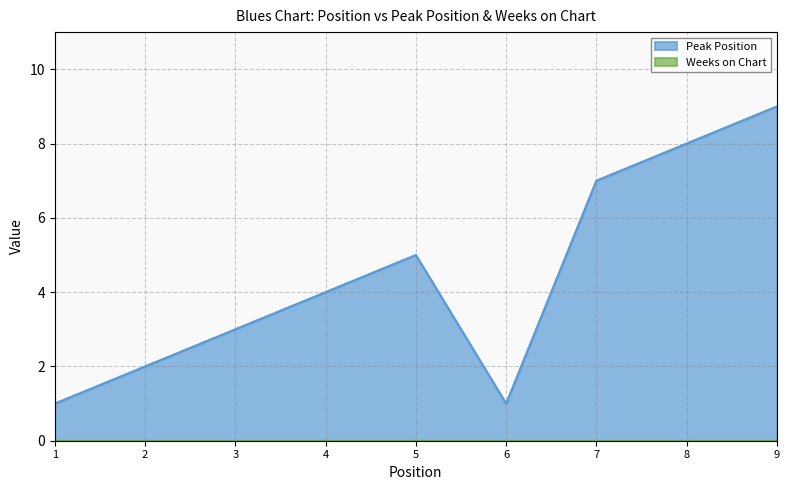

How many interior local peaks (higher than both neighbors) does the data have?

1